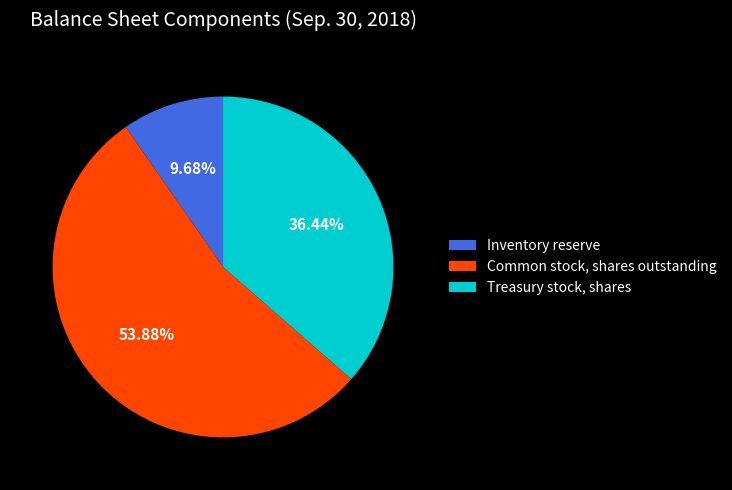

To the nearest percent, what portion does Inventory reserve represent?

10%